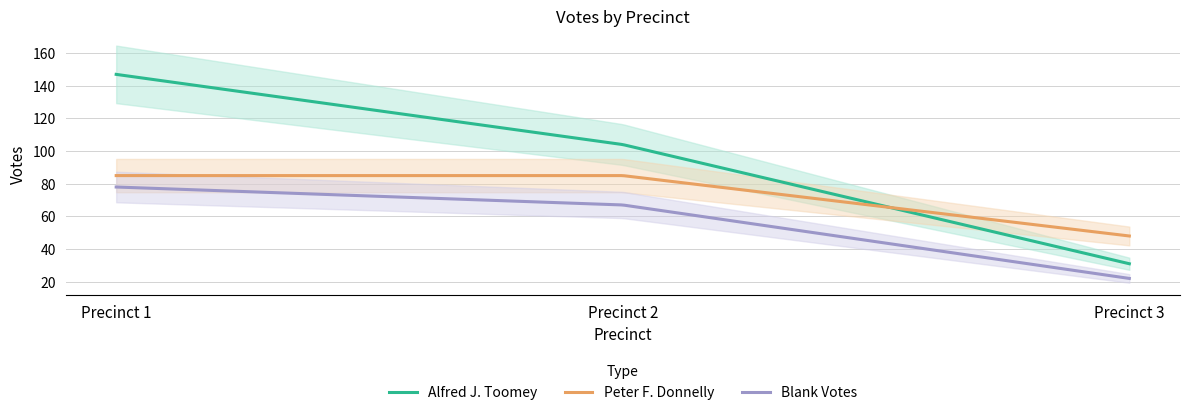

The value of Alfred J. Toomey at Precinct 1 is 96. True or false?

False